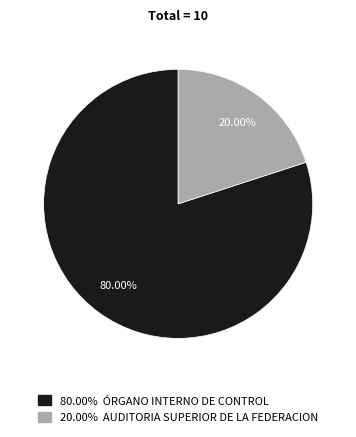

Which has a higher value, 80.00% ÓRGANO INTERNO DE CONTROL or 20.00% AUDITORIA SUPERIOR DE LA FEDERACION?

80.00% ÓRGANO INTERNO DE CONTROL